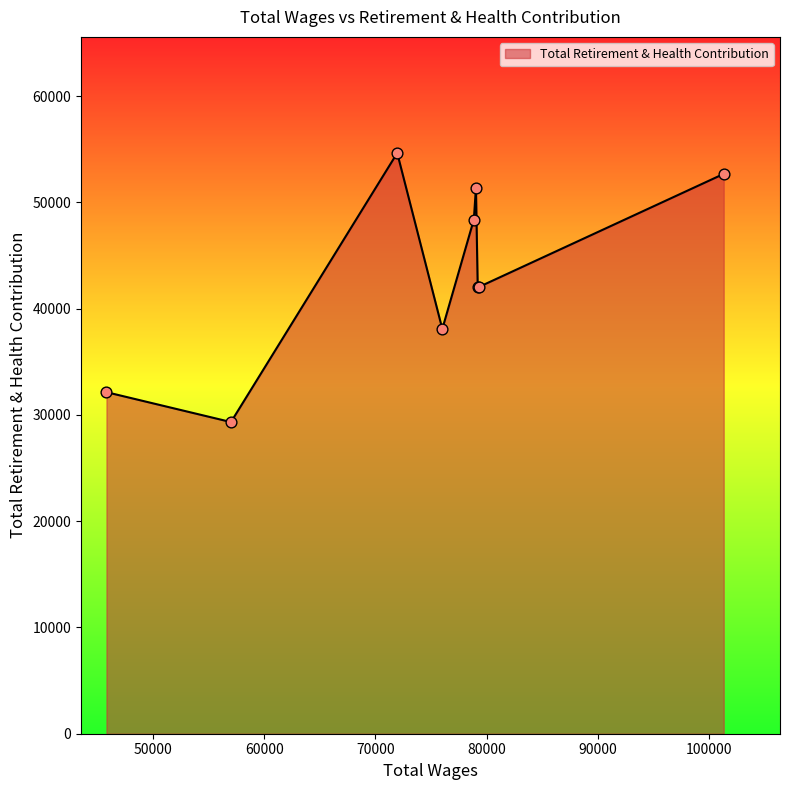

What is the difference between the maximum and minimum values?

25312